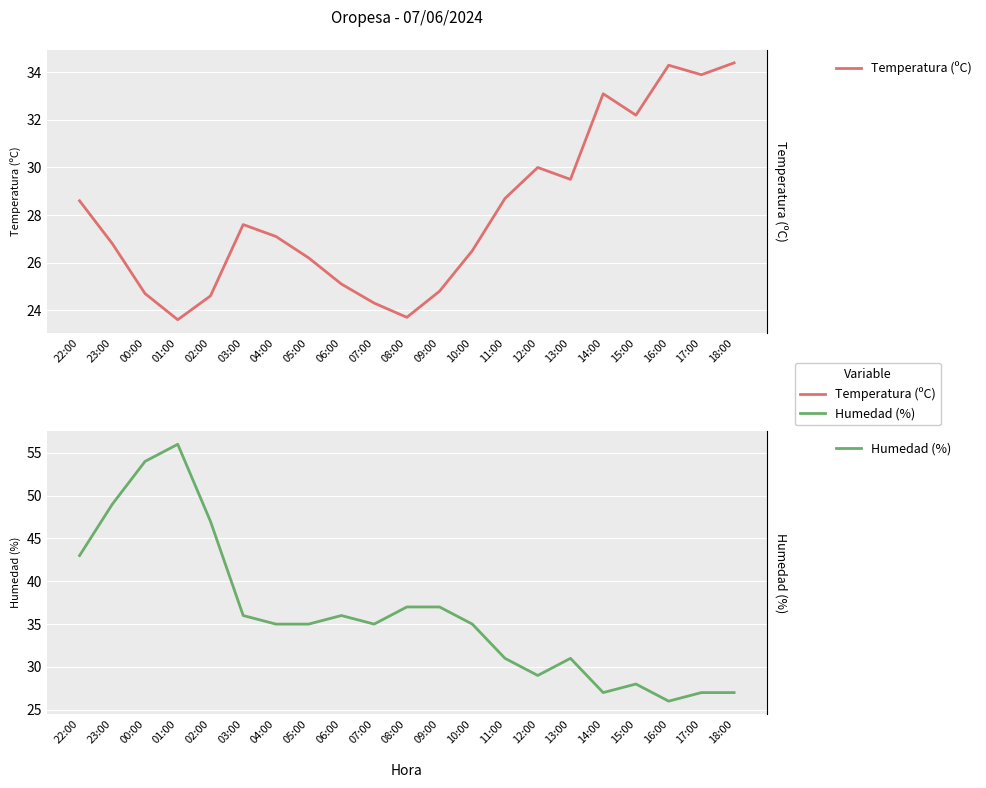

Does the chart display data point markers on the line(s)?

No